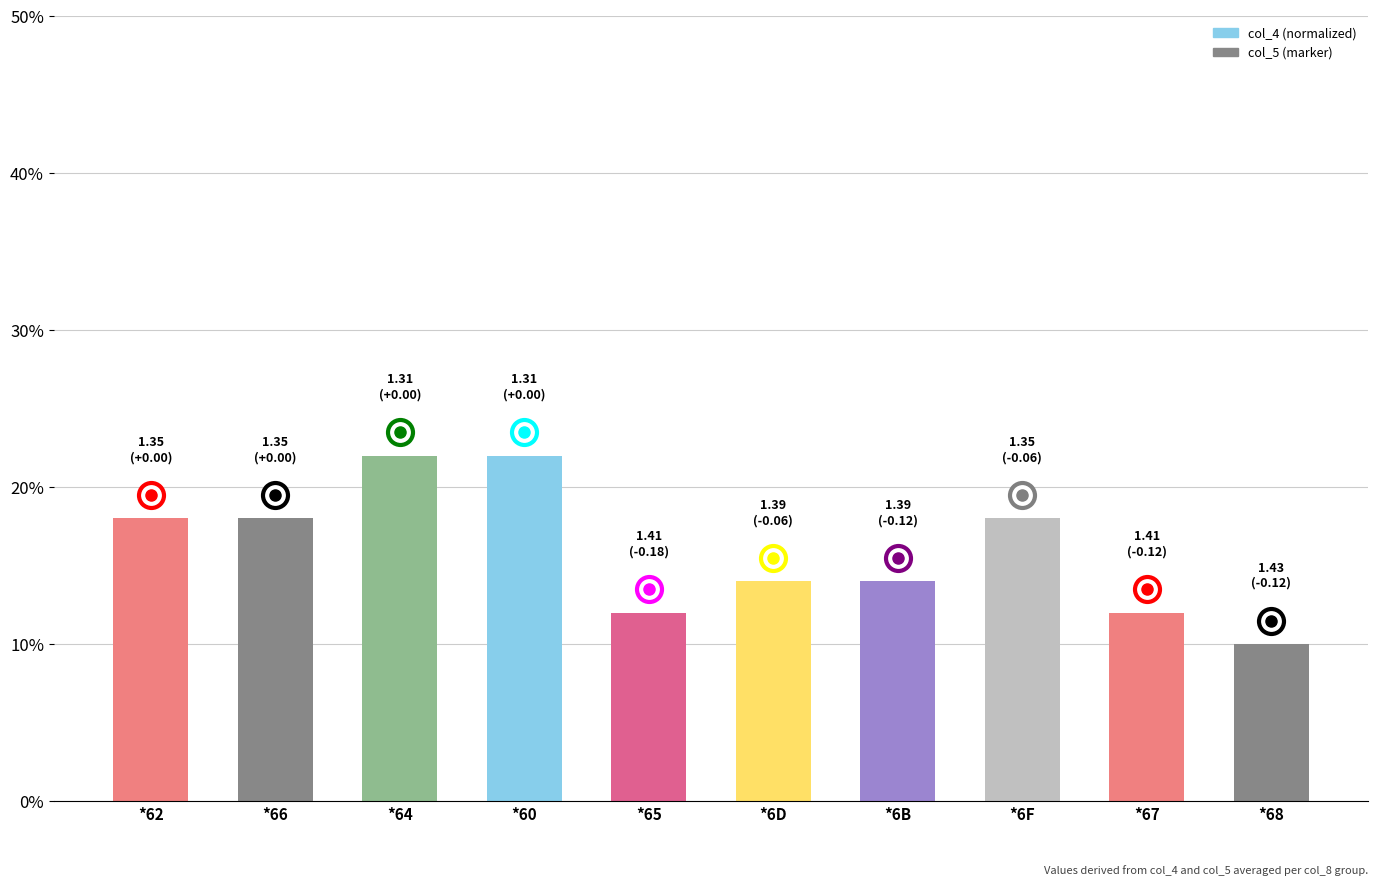

What is the greatest value displayed?

22.0